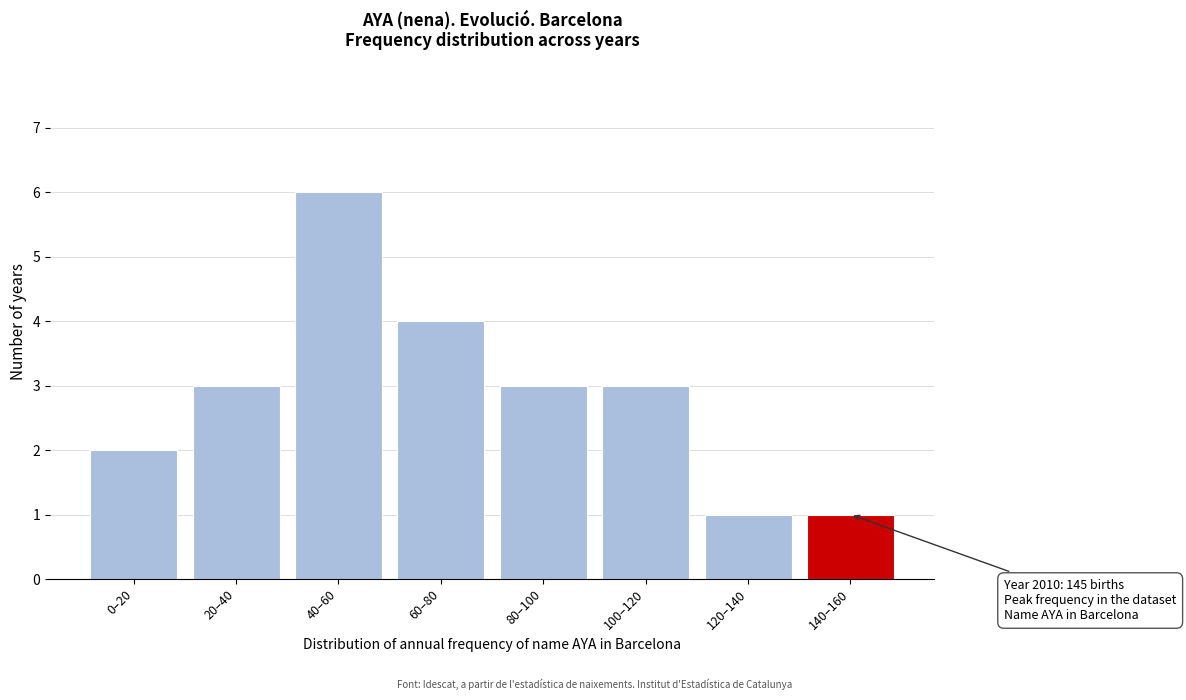

Reading left to right, what are all the values shown in this chart?

0–20=2	20–40=3	40–60=6	60–80=4	80–100=3	100–120=3	120–140=1	140–160=1